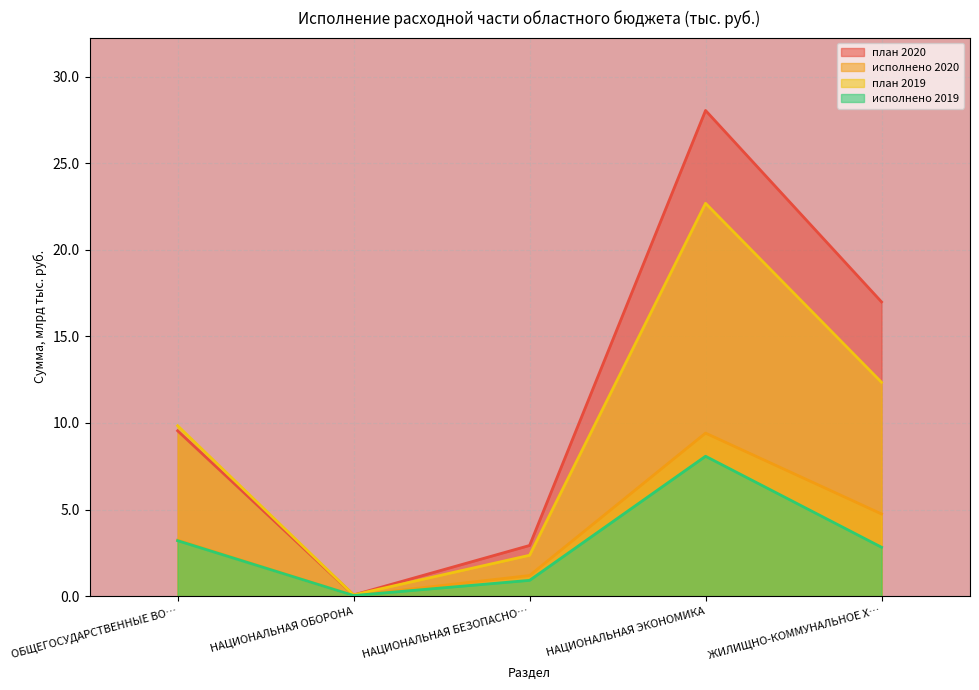

Count the number of data series in this chart.

4